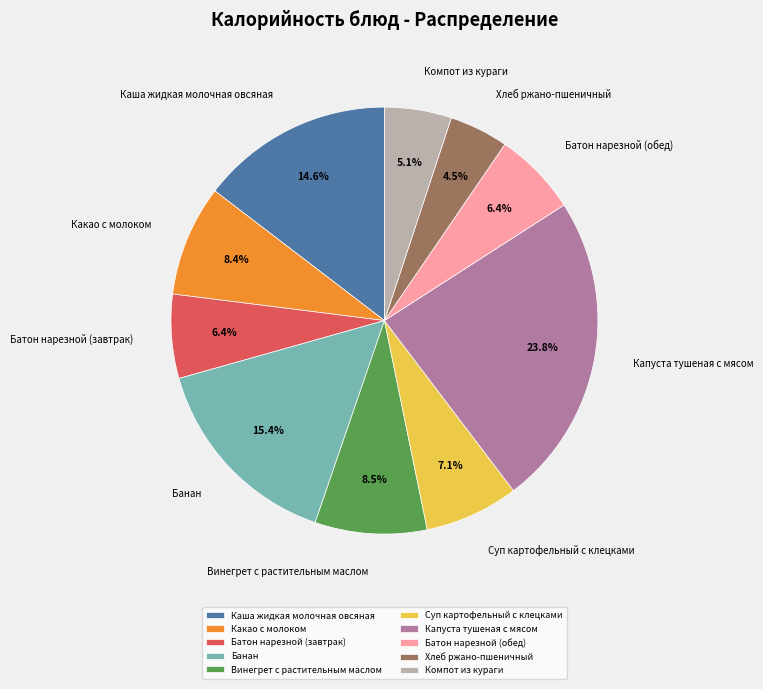

Is Капуста тушеная с мясом the majority of the pie?

No